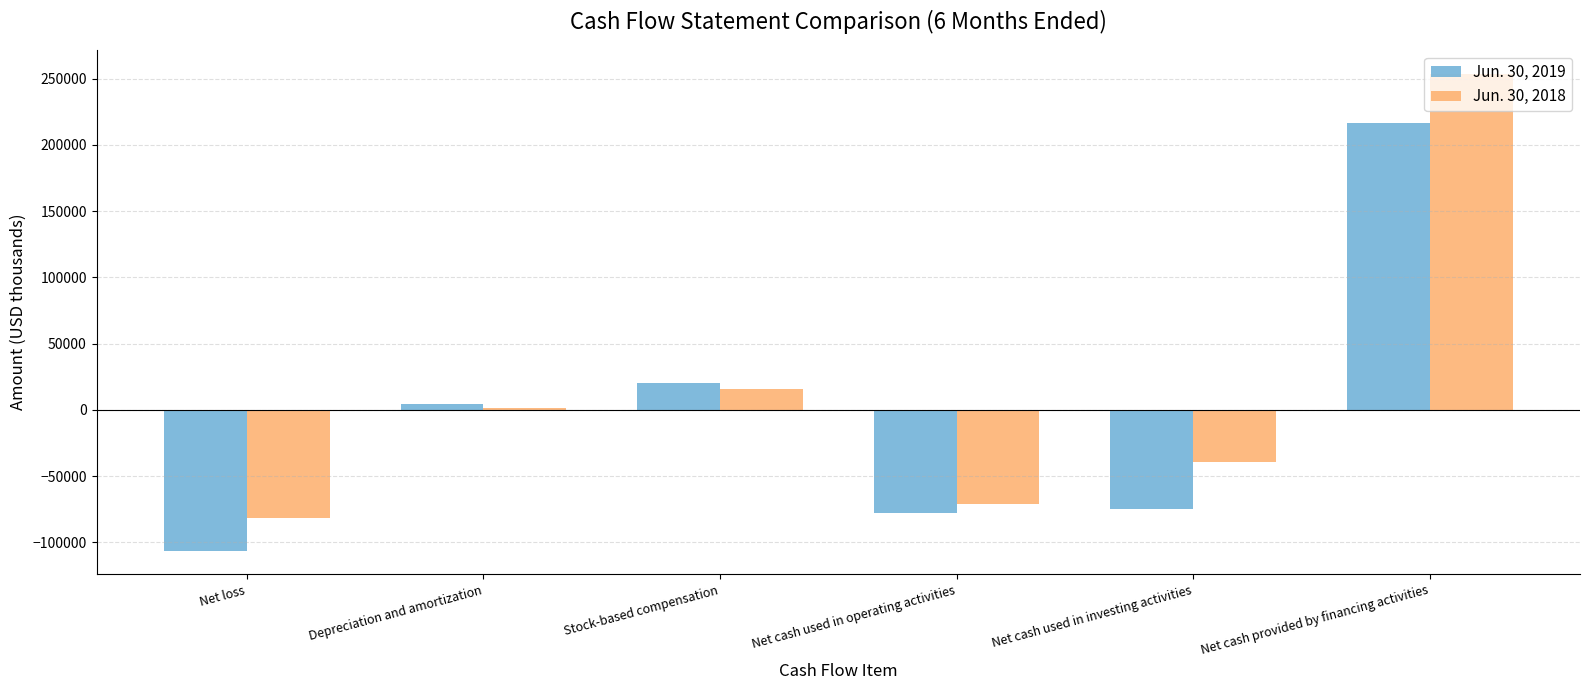

Is the value of Jun. 30, 2019 at Net loss greater than the value of Jun. 30, 2018 at Net loss?

No